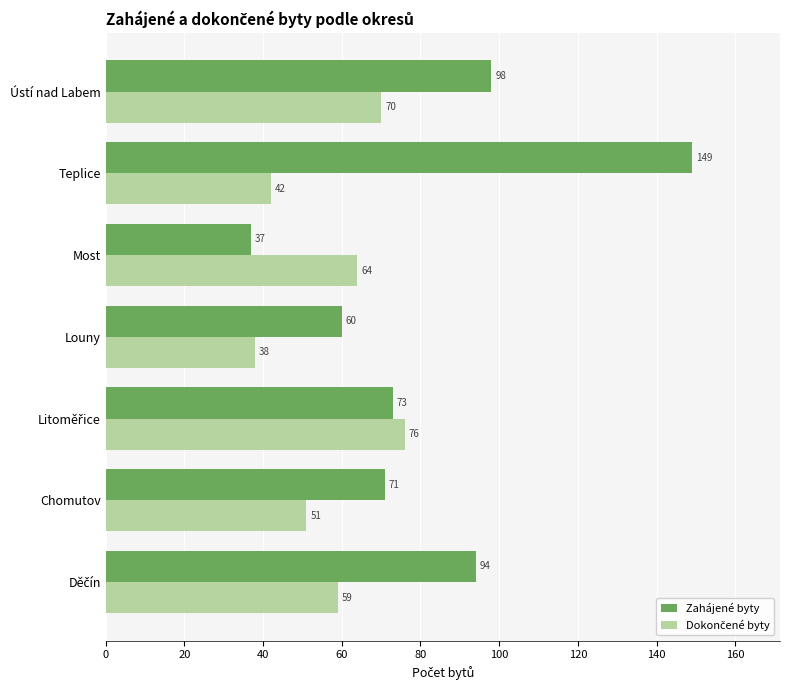

What is the maximum value shown in the chart?

149